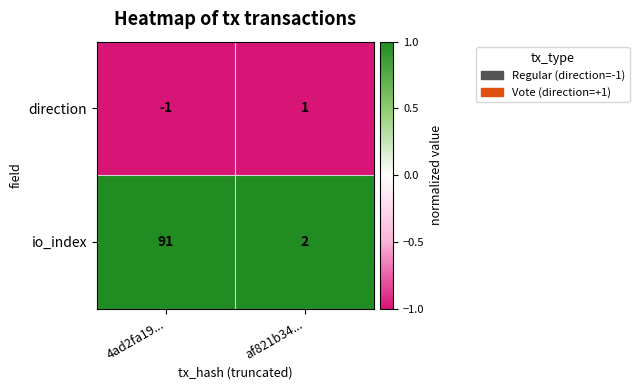

Is it true that direction equals 2 at af821b34...?

False